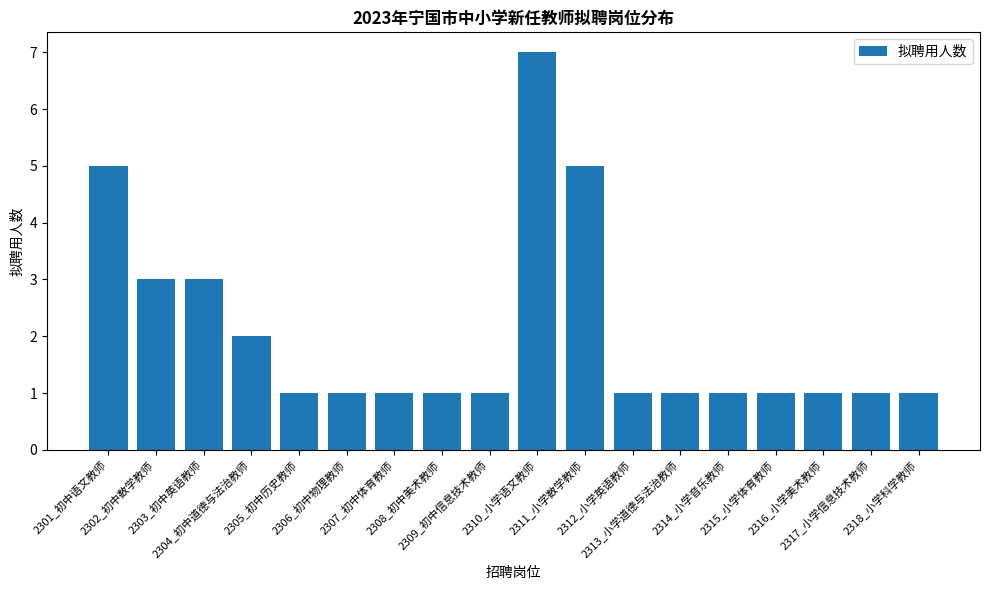

What is the greatest value displayed?

7